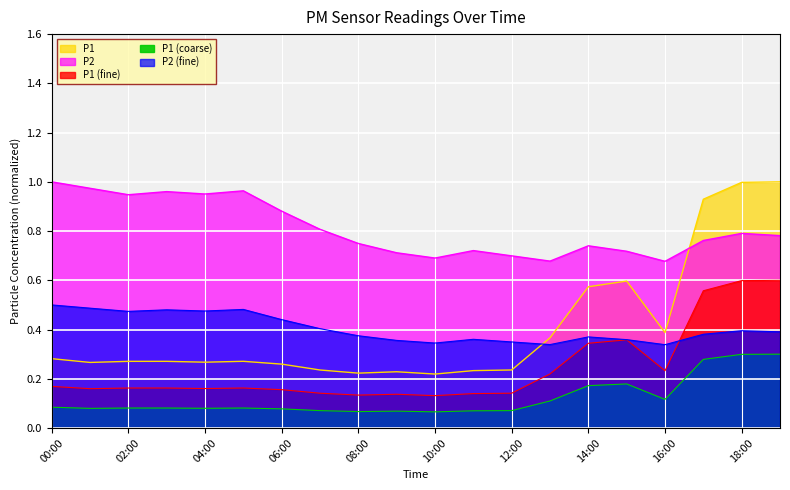

Where is the first local minimum for P2?

02:00